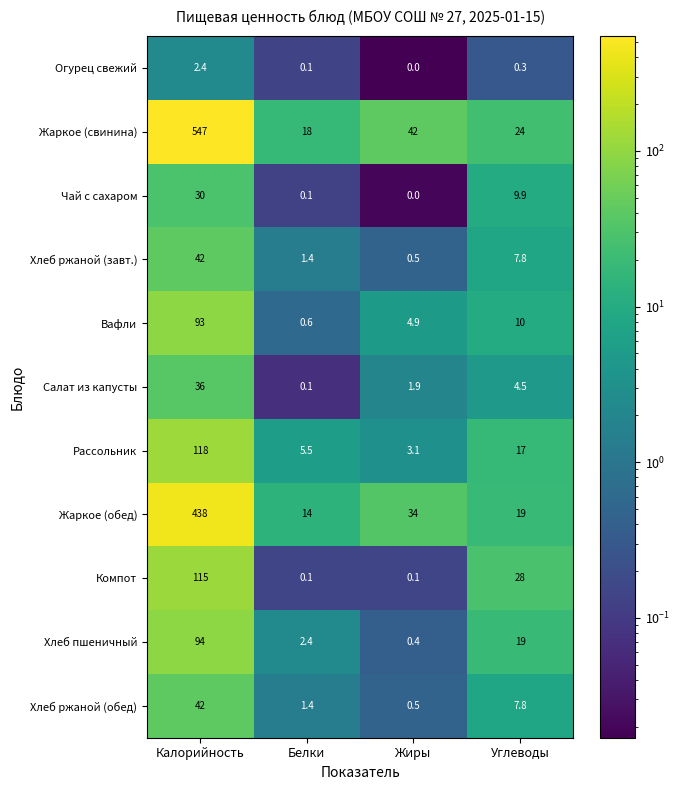

Which category has the lowest value across all series?

Жиры